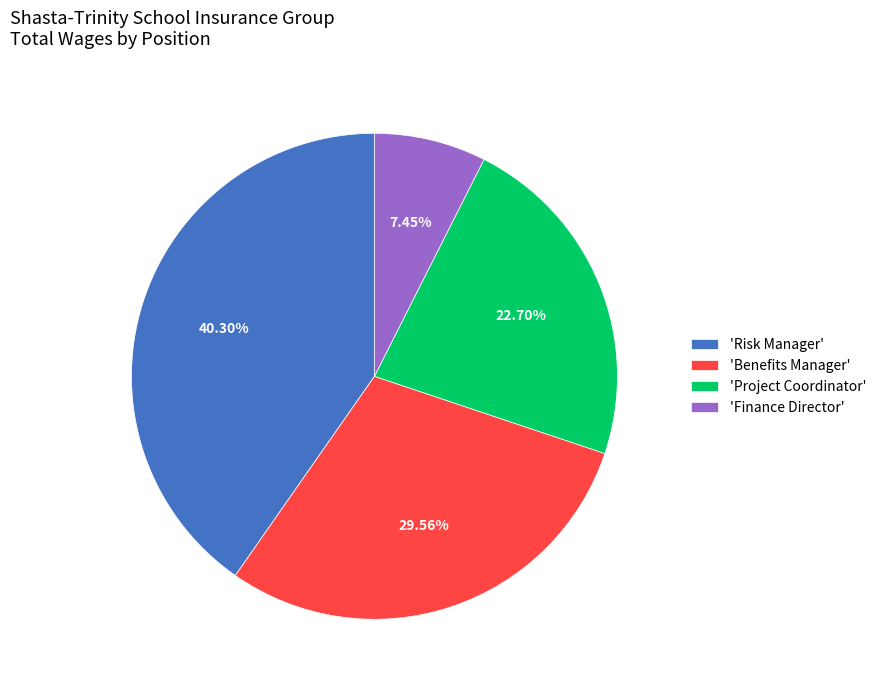

Which slice is the largest?

'Risk Manager'